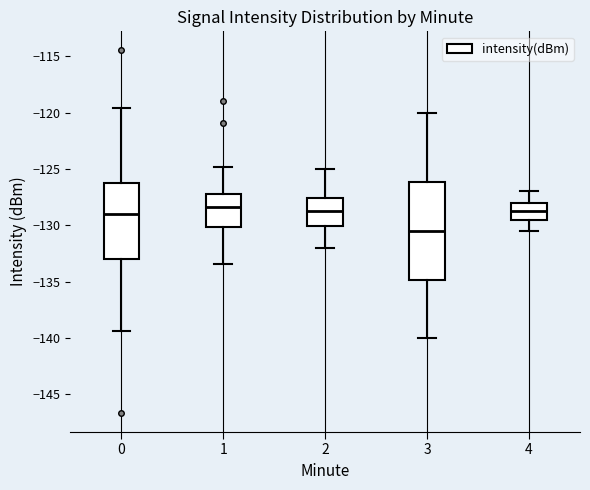

Which box is the tallest, from its lower edge to its upper edge?

3